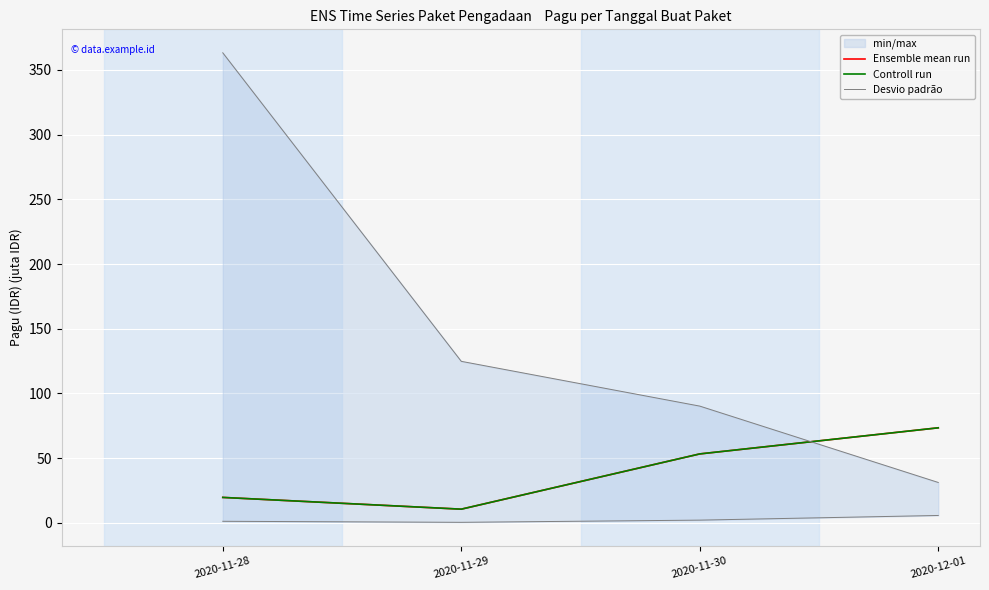

Reading left to right, extract all data points from this chart.

Ensemble mean run: 19.6	10.6	53.3	73.4
Controll run: 19.6	10.6	53.3	73.4
Desvio padrão: 1.2	0.4	2.1	5.7